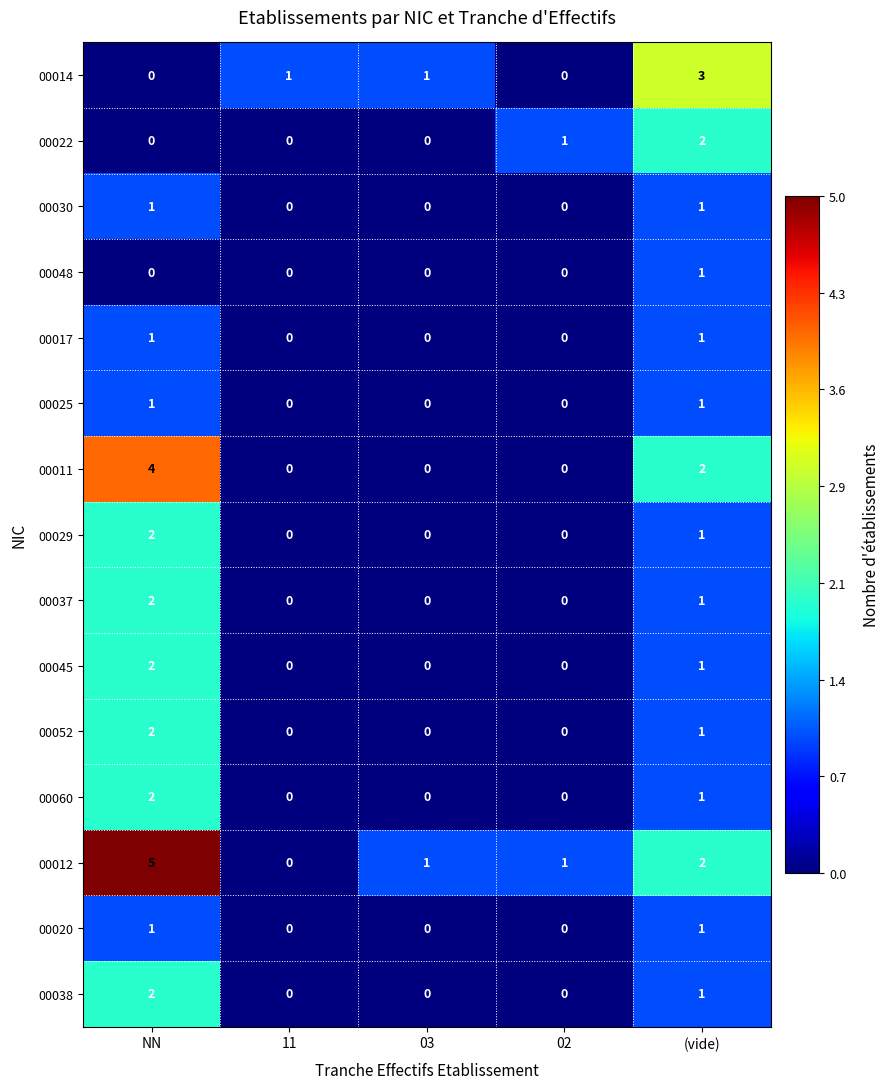

What is the sum of all 00022 values?

3